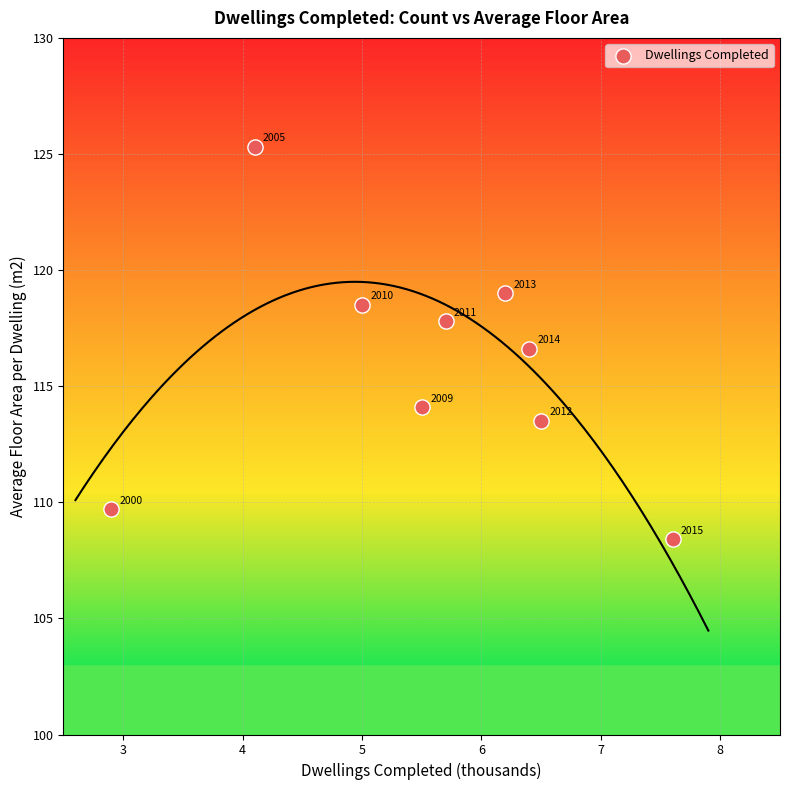

What is the average X value?

5.5